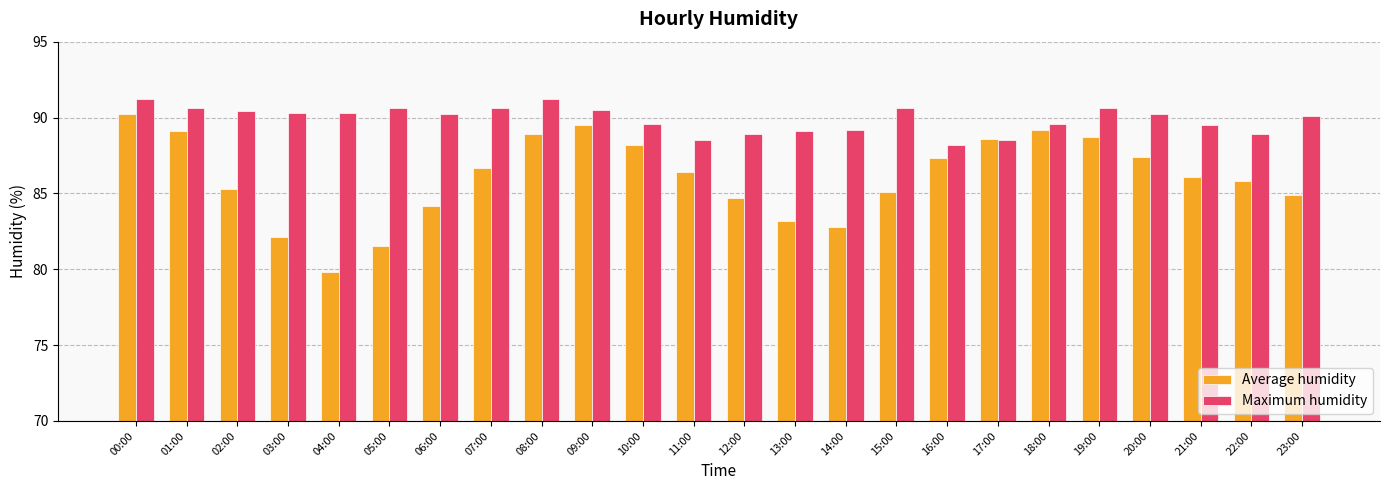

Between 16:00 and 18:00, which series saw the biggest shift?

Average humidity